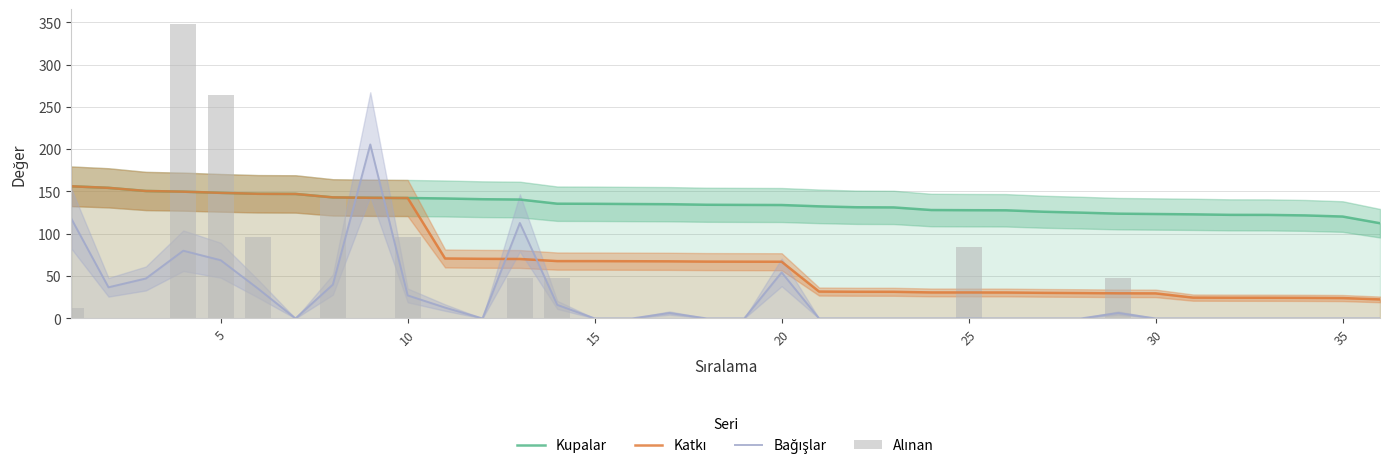

Where is Kupalar nearest to the value 134?

20